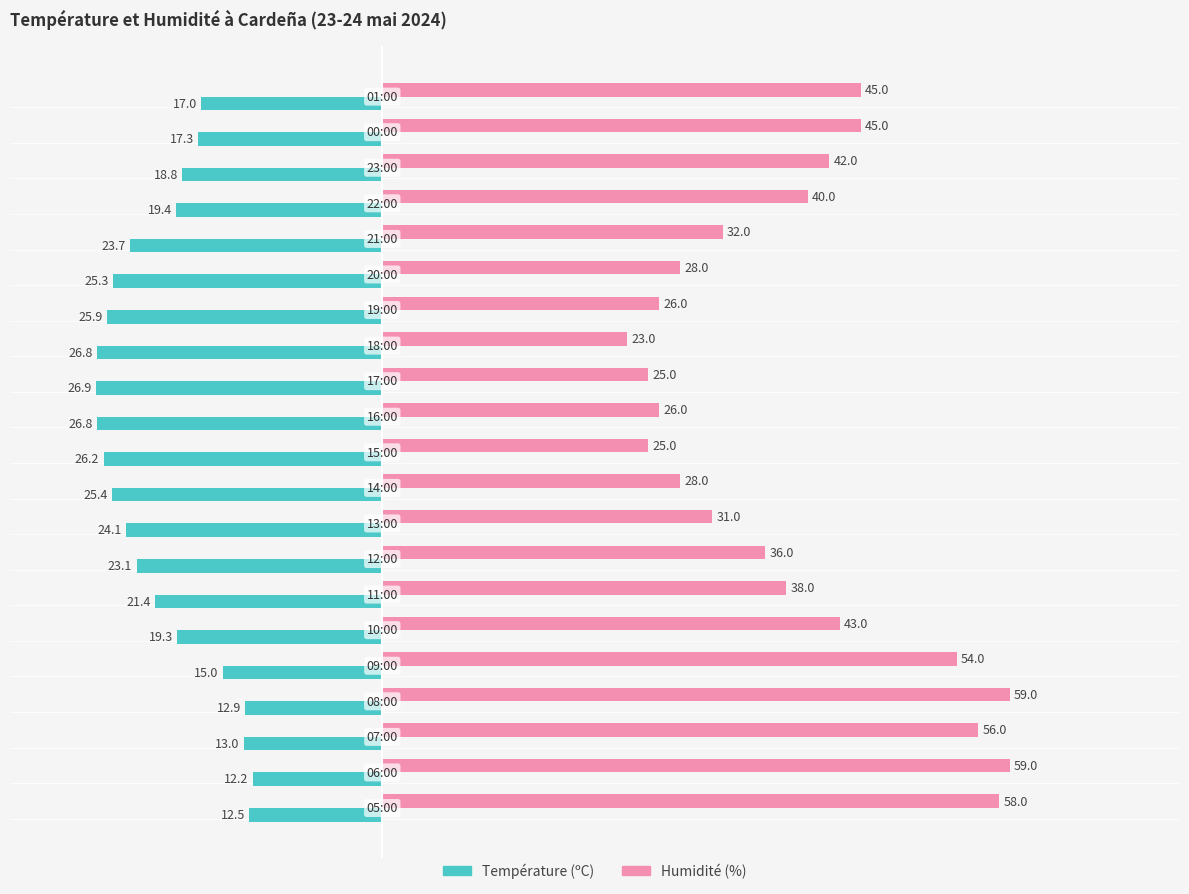

How many data points in Humidité (%) are less than 38?

10